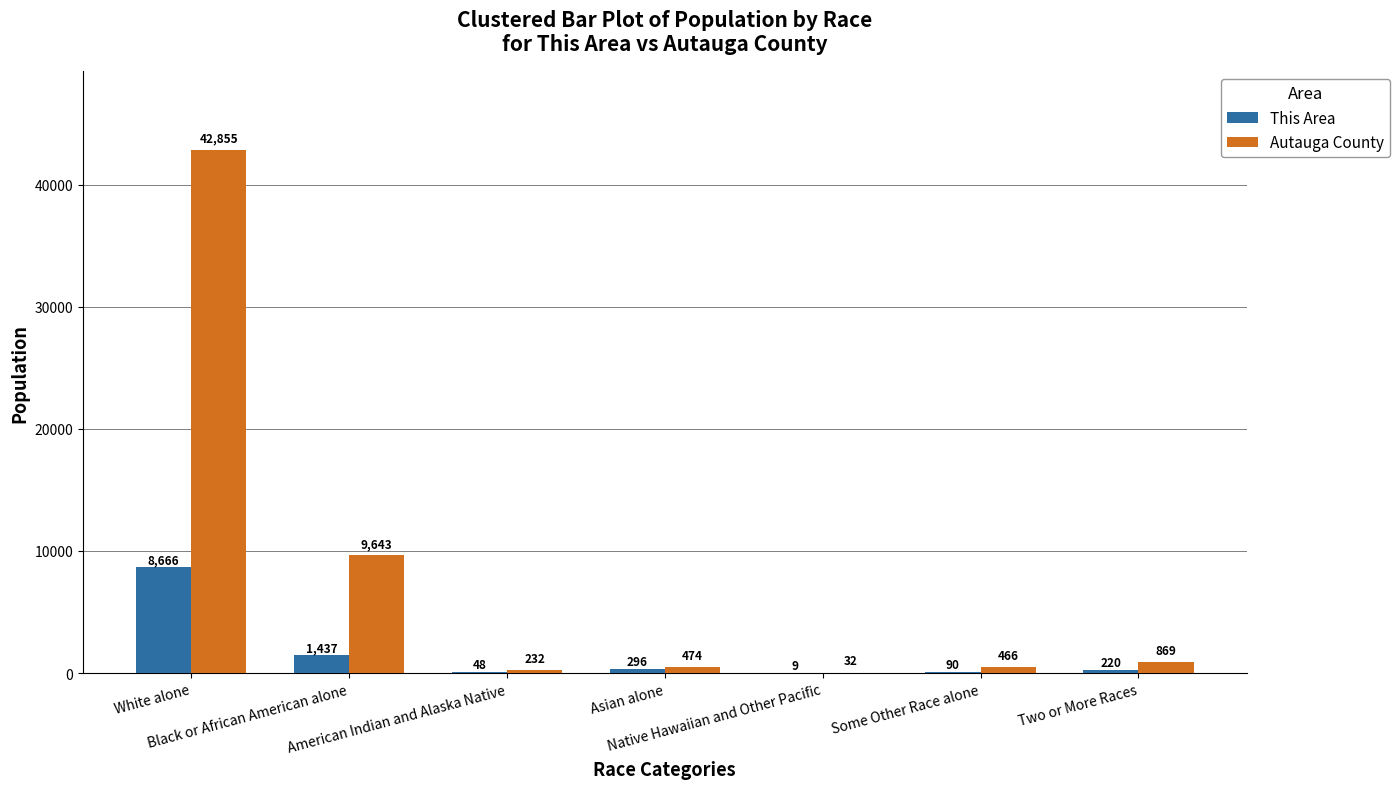

Reading left to right, list all the values displayed in this chart.

This Area: 8666	1437	48	296	9	90	220
Autauga County: 42855	9643	232	474	32	466	869